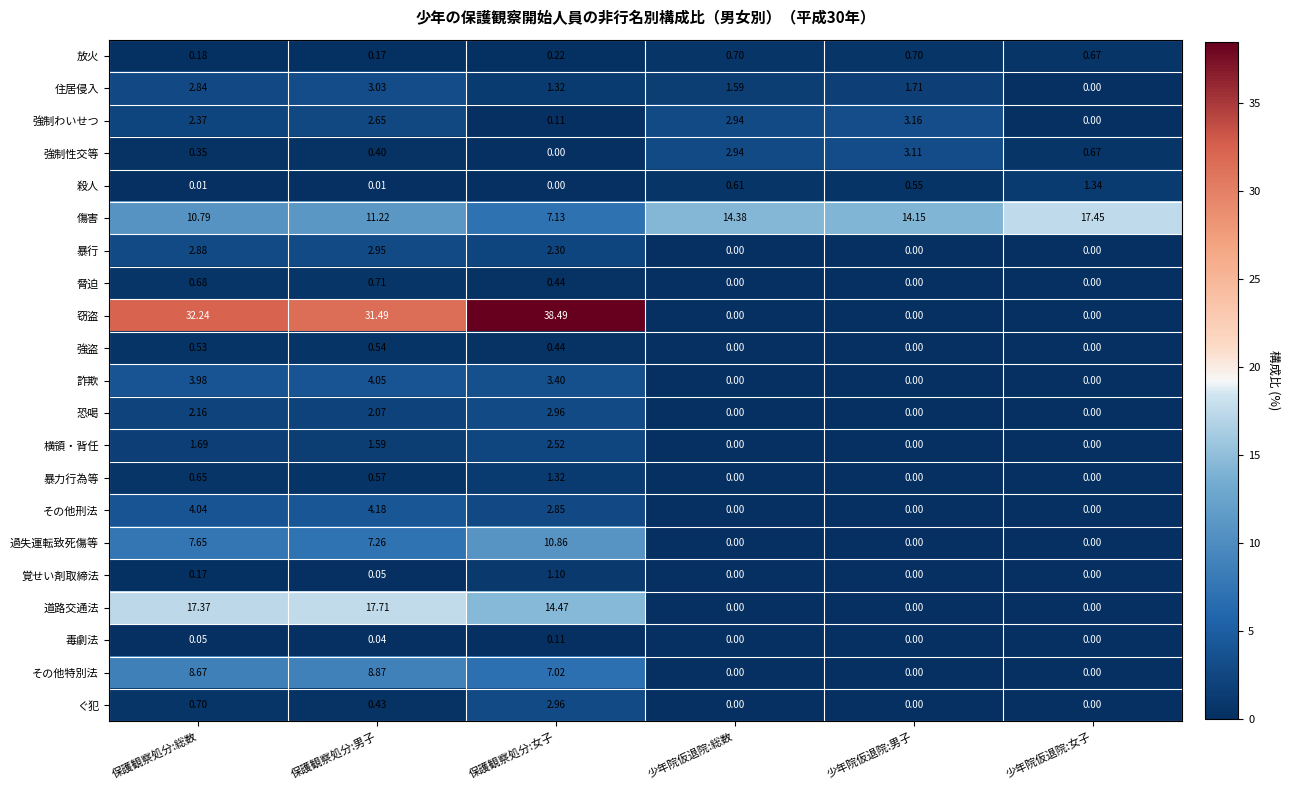

Which series has the widest spread of values?

窃盗